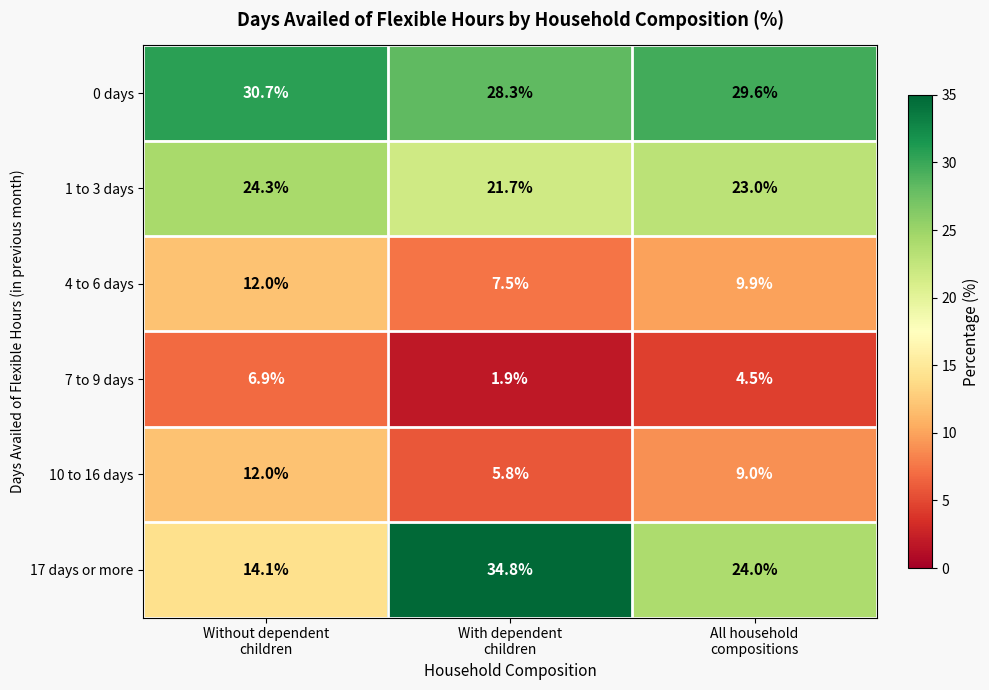

How many distinct data groups are displayed?

6